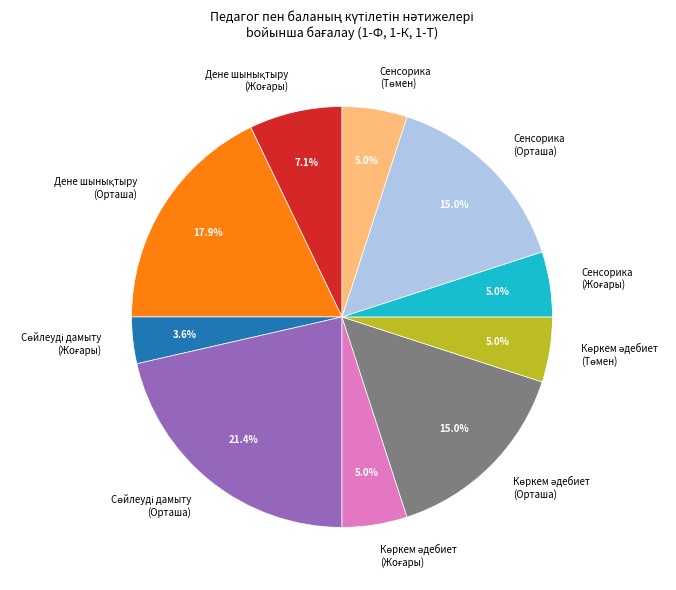

Is there any slice that represents more than half of the pie?

No